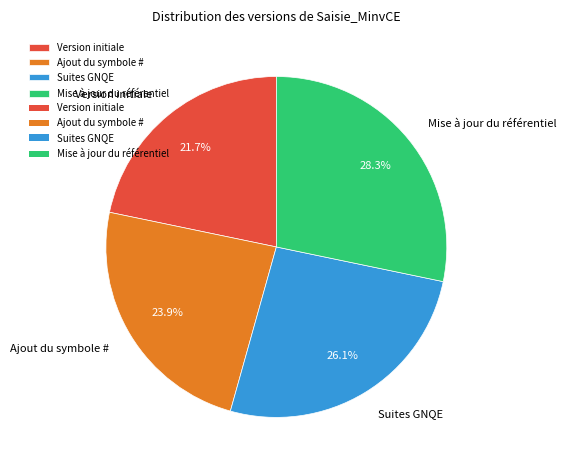

The Suites GNQE slice represents 26% of the pie. True or false?

True